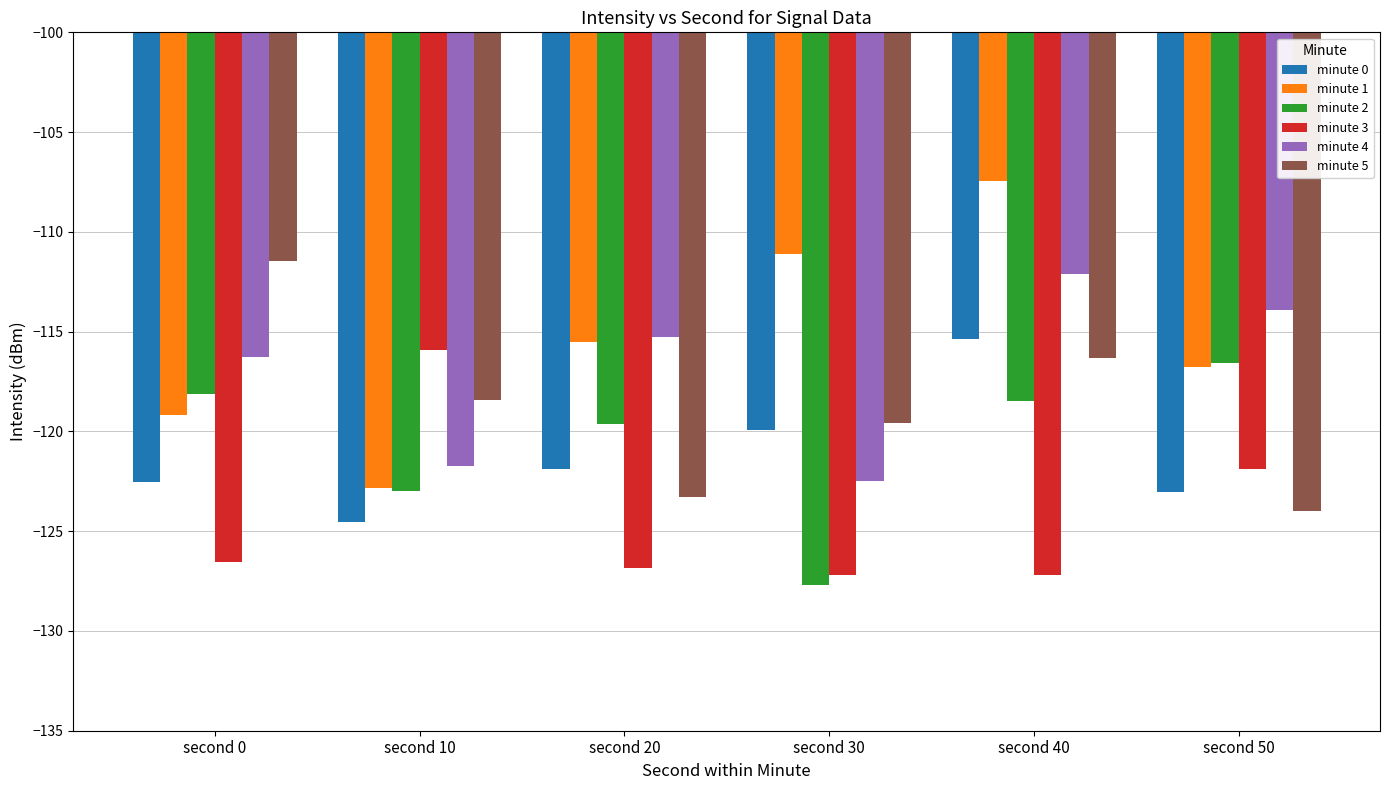

Which series has the largest total across all categories?

minute 1